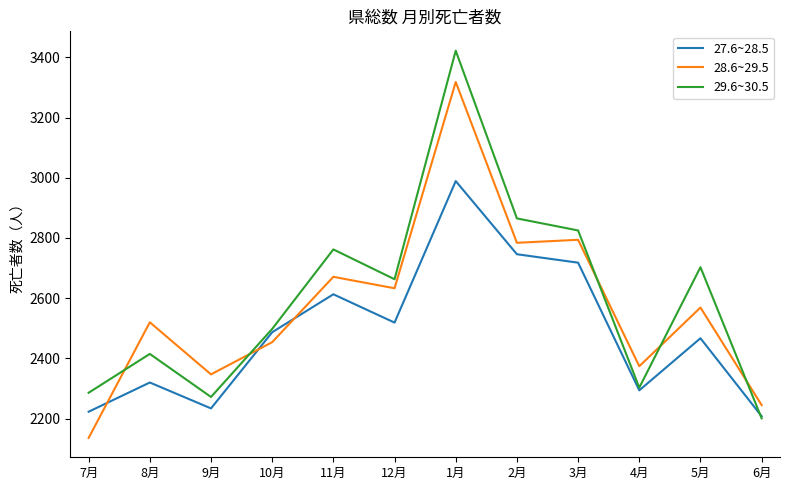

List the labels in order of 29.6~30.5 value, largest first.

1月, 2月, 3月, 11月, 5月, 12月, 10月, 8月, 4月, 7月, 9月, 6月